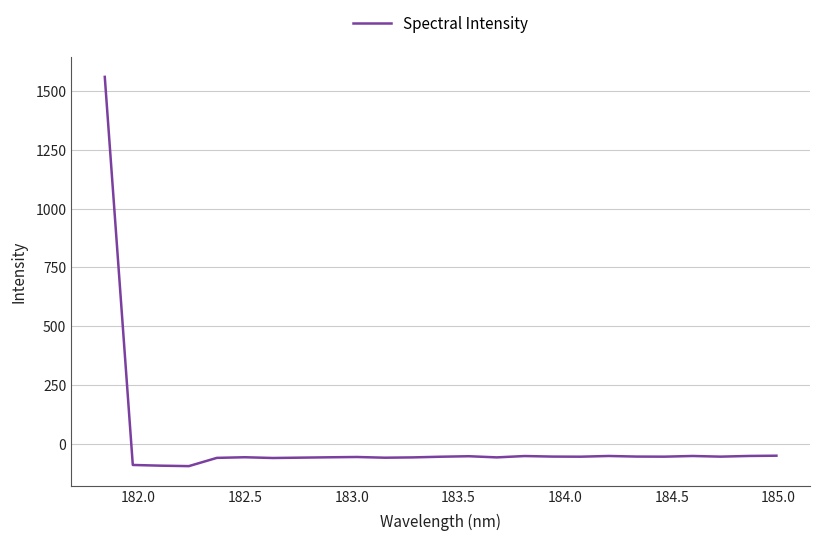

What is the difference between the maximum and minimum values?

1656.8